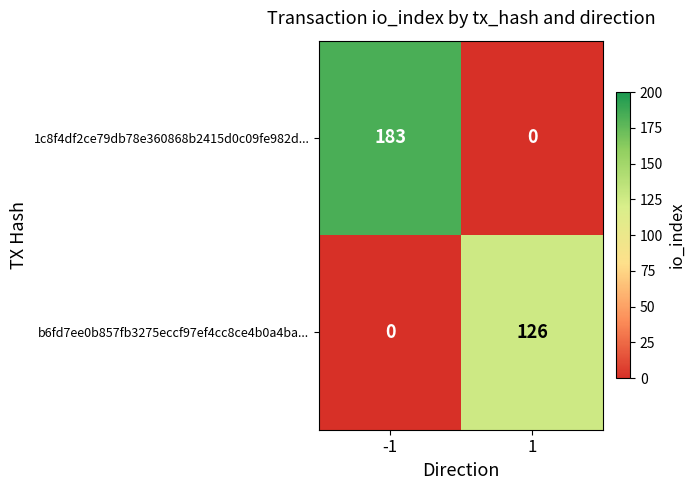

At which category is the sum across all series the highest?

-1